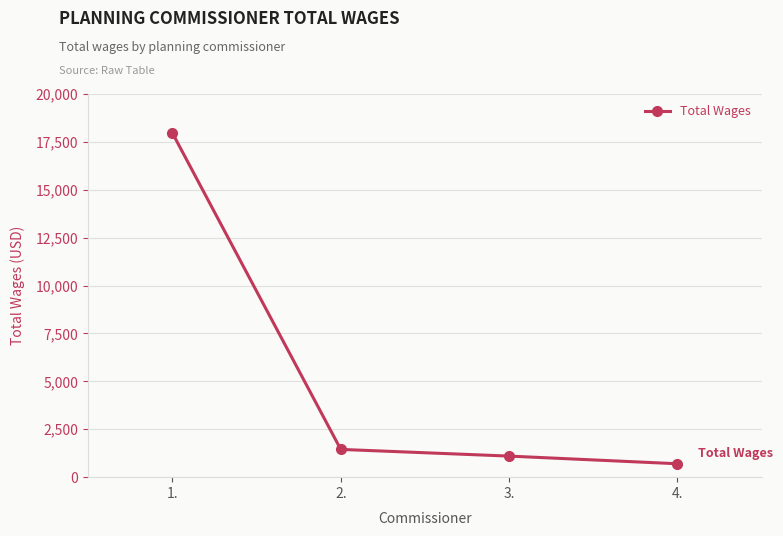

Reading left to right, transcribe all the data shown in this chart.

1.=17965	2.=1449	3.=1100	4.=700